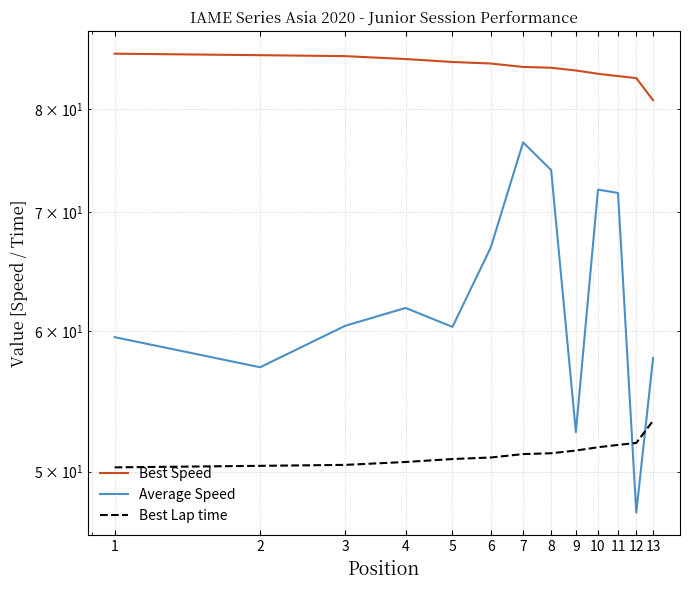

Which category has the highest value across all series?

1